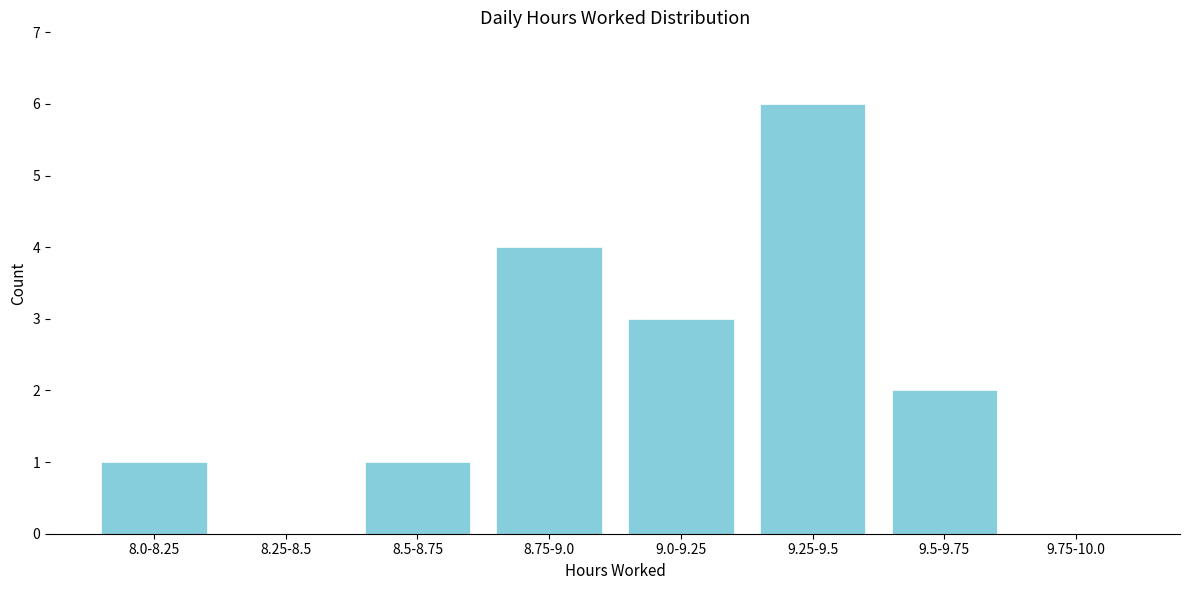

Reading left to right, what are all the values shown in this chart?

8.0-8.25=1	8.25-8.5=0	8.5-8.75=1	8.75-9.0=4	9.0-9.25=3	9.25-9.5=6	9.5-9.75=2	9.75-10.0=0